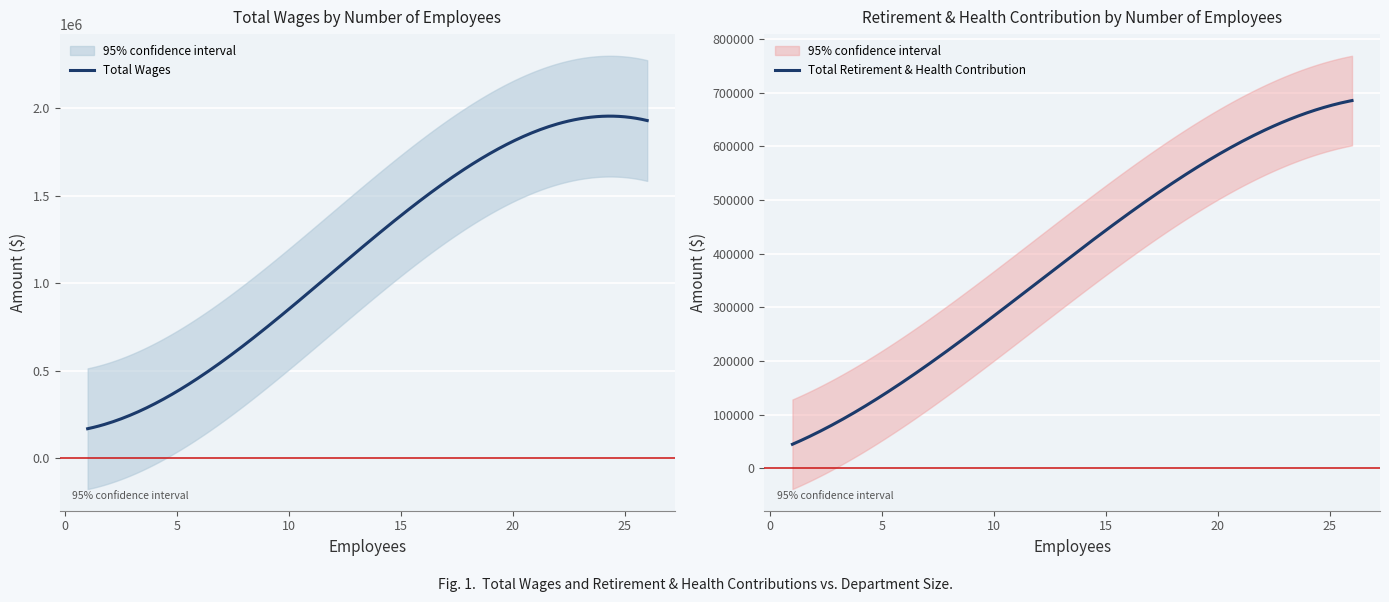

What are all the series names shown in the legend?

Total Wages, Total Retirement & Health Contribution